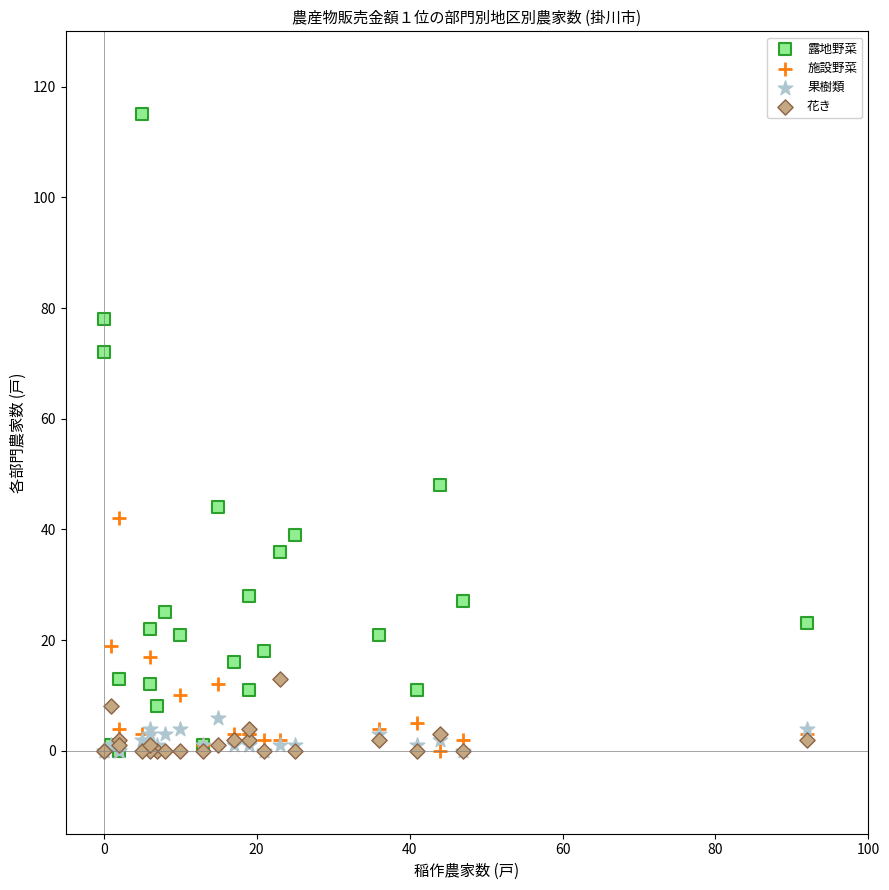

What are all the series names shown in the legend?

露地野菜, 施設野菜, 果樹類, 花き